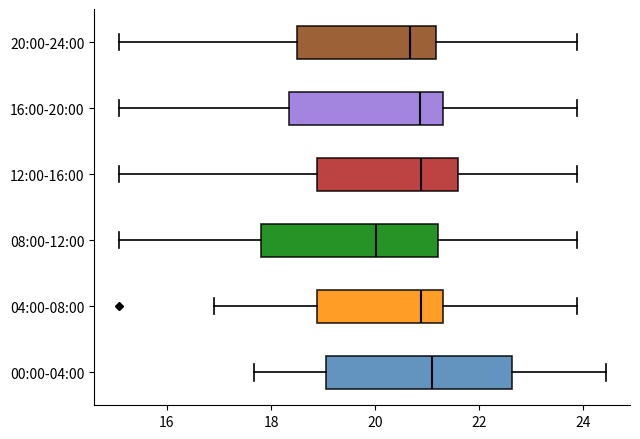

Reading bottom to top, read every box against the x-axis: the position of its median line, the range the box covers, and the ends of its whiskers. The values are not printed on the chart, so give them approximately, as read against the axis.

00:00-04:00: median 21.2, box 19.0 to 22.6, whiskers 17.6 to 24.4
04:00-08:00: median 20.8, box 18.8 to 21.4, whiskers 17.0 to 23.8
08:00-12:00: median 20.0, box 17.8 to 21.2, whiskers 15.0 to 23.8
12:00-16:00: median 20.8, box 18.8 to 21.6, whiskers 15.0 to 23.8
16:00-20:00: median 20.8, box 18.4 to 21.4, whiskers 15.0 to 23.8
20:00-24:00: median 20.6, box 18.6 to 21.2, whiskers 15.0 to 23.8